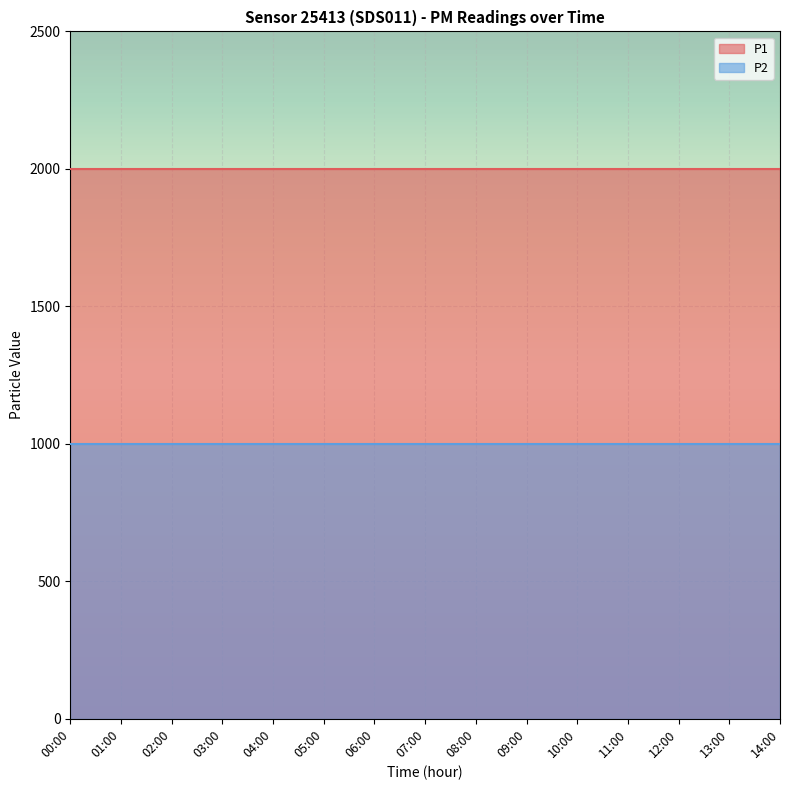

Is it true that P2 equals 999.9 at 05:00?

True